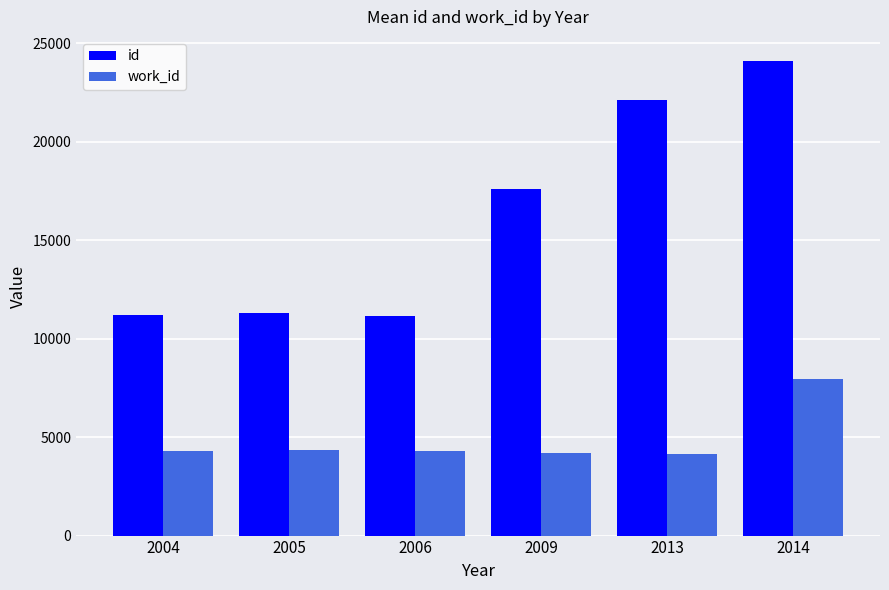

Rank the series by their maximum value, from highest to lowest.

id, work_id